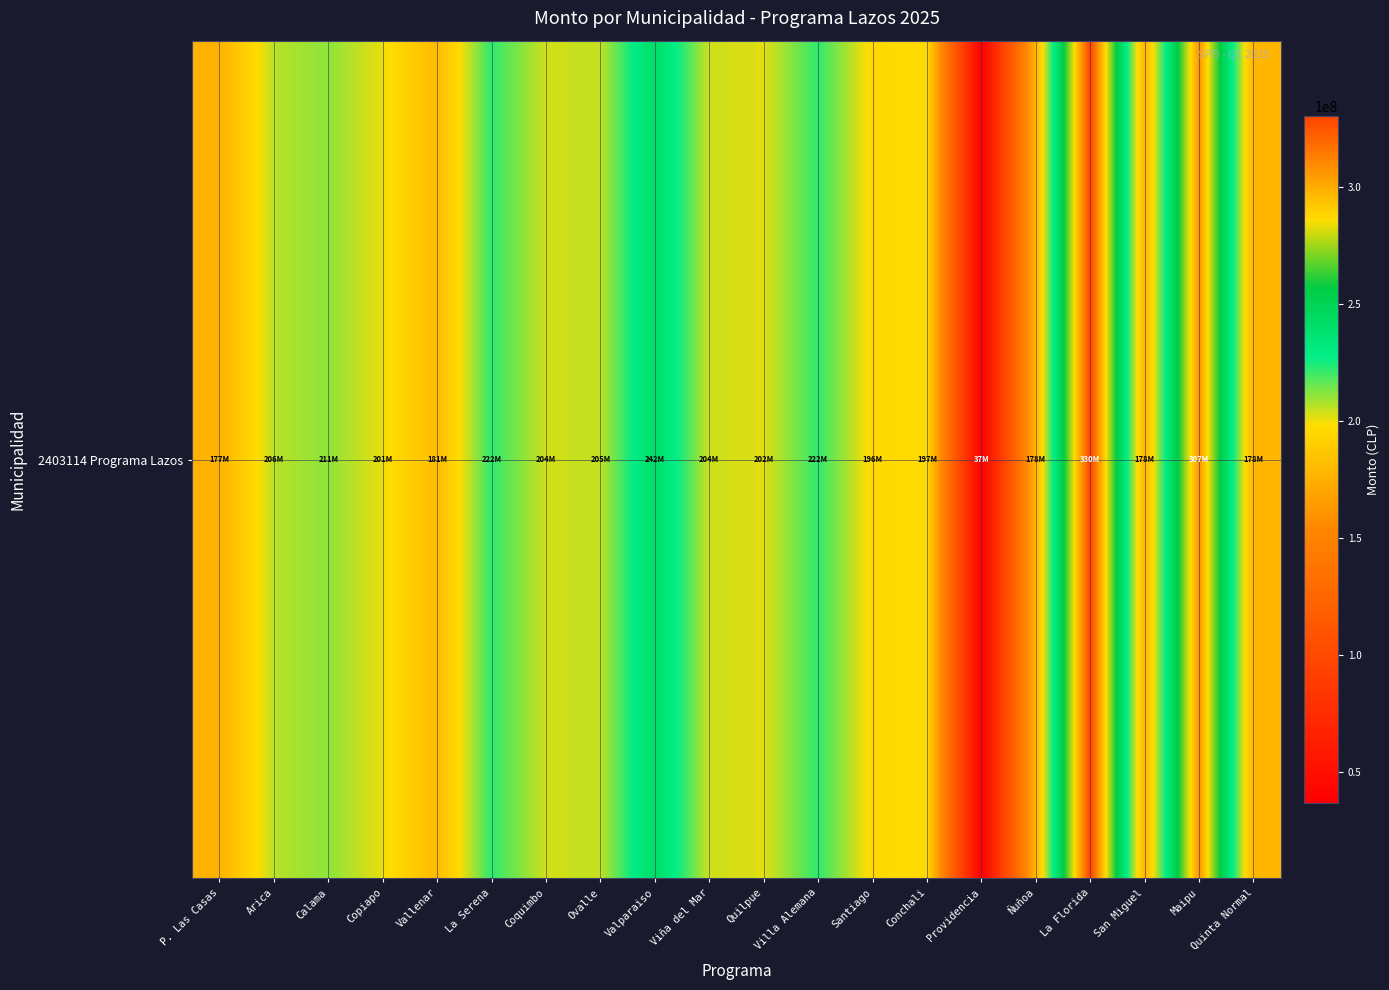

Reading left to right, transcribe all the data shown in this chart.

176614098	206163712	211112378	200651440	180785804	222129945	203565300	205053000	242137069	203922592	201548714	222040036	195858552	196819731	36566556	177930996	330489780	177930996	306753888	177930996